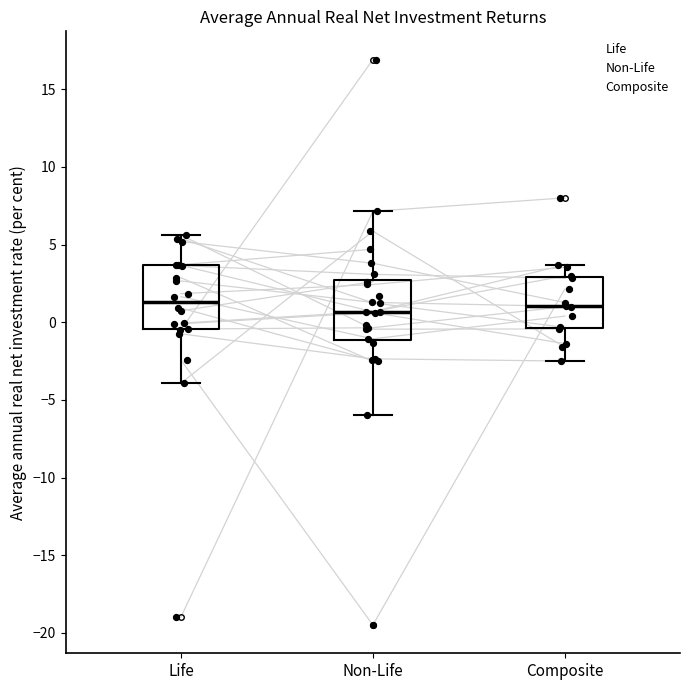

Reading left to right, transcribe this box plot: for each box, give where its median line is, the range the box spans, and where its two whiskers end, as read against the y-axis. The values are not printed on the chart, so give them approximately, as read against the axis.

Life: median 1.5, box -0.5 to 3.5, whiskers -4.0 to 5.5
Non-Life: median 0.5, box -1.0 to 2.5, whiskers -6.0 to 7.0
Composite: median 1.0, box -0.5 to 3.0, whiskers -2.5 to 3.5